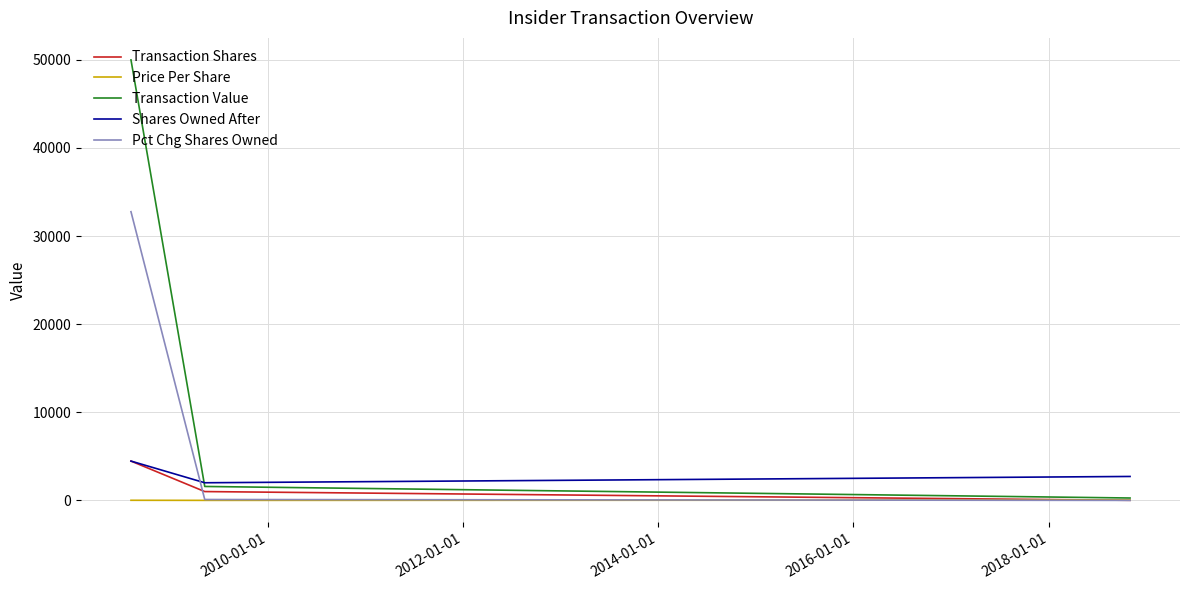

What is the greatest value displayed?

49997.0